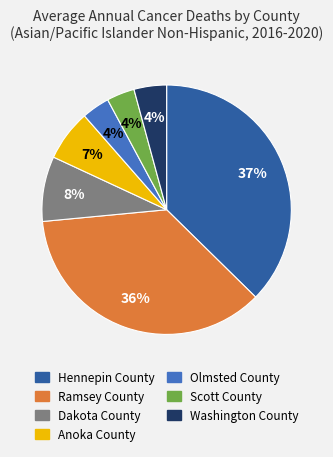

Which has a higher value, Scott County or Hennepin County?

Hennepin County